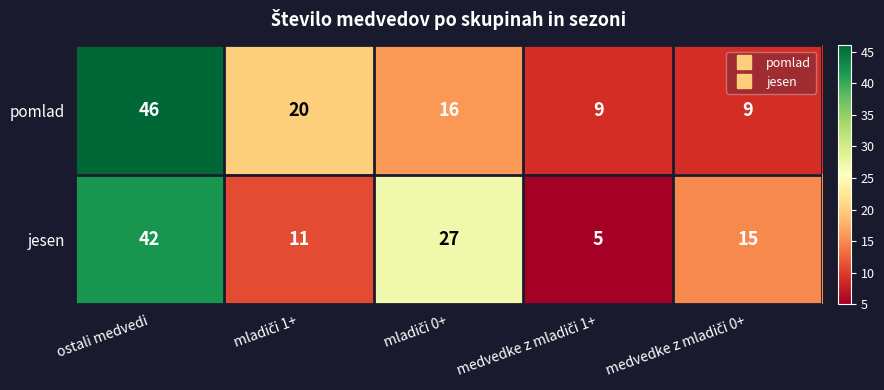

At ostali medvedi, list the series in order from largest to smallest.

pomlad, jesen